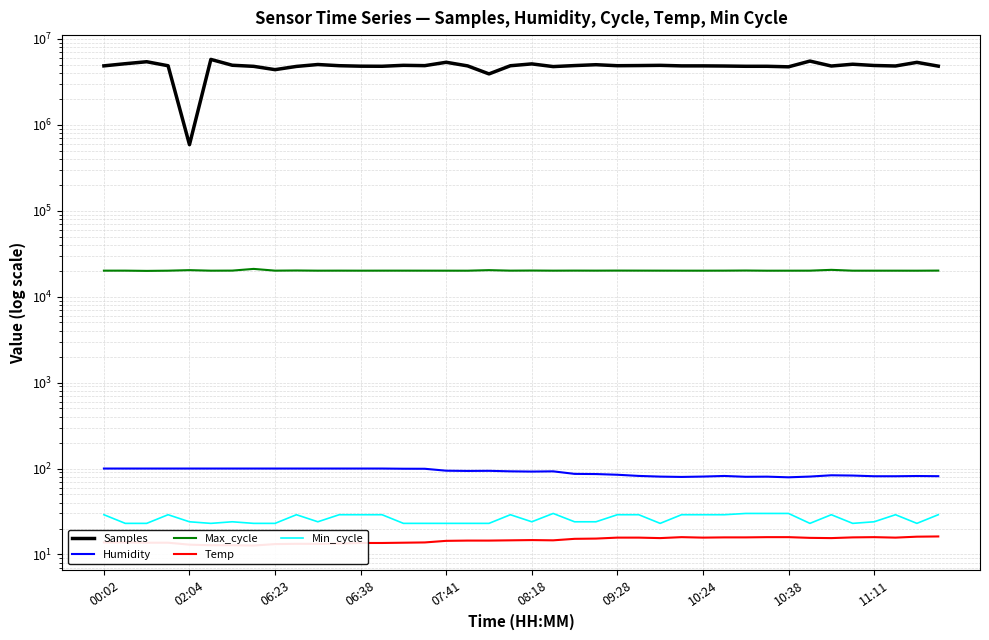

True or false: Samples and Temp cross at least once.

False